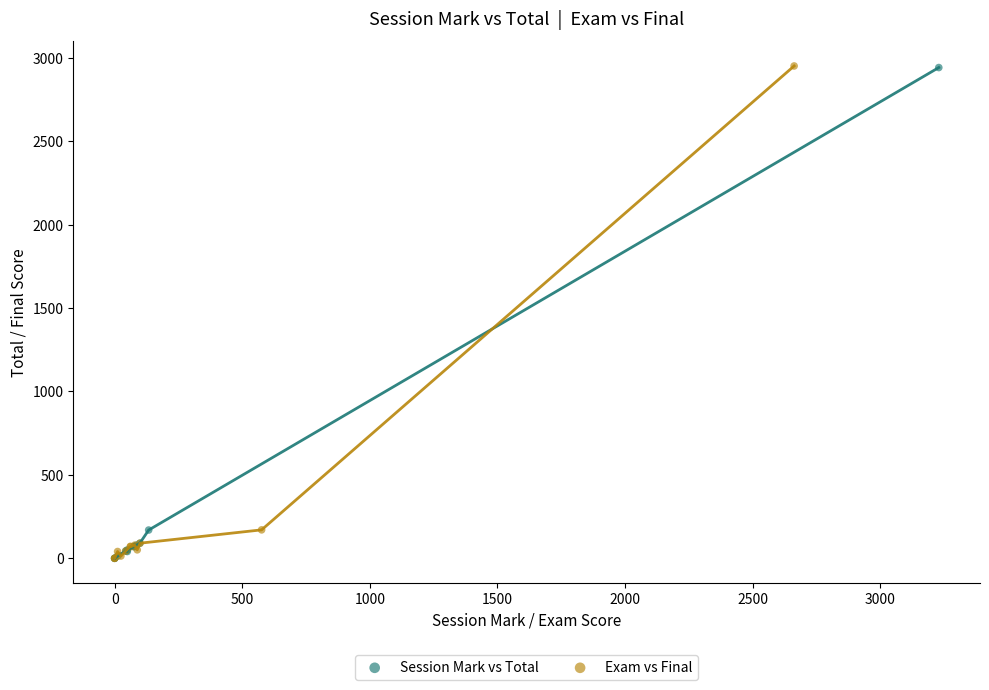

What are all the series names shown in the legend?

Session Mark vs Total, Exam vs Final